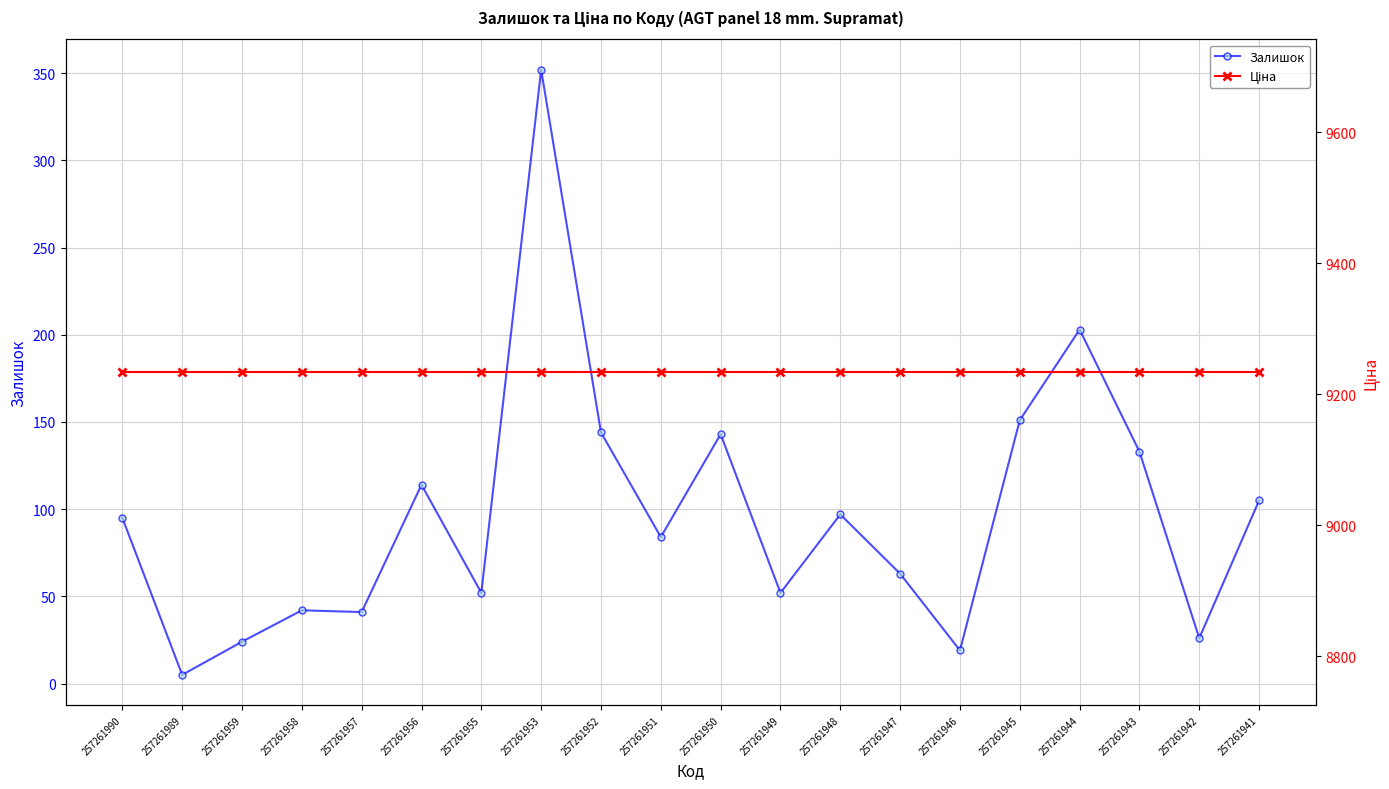

Which series has the largest total across all categories?

Ціна